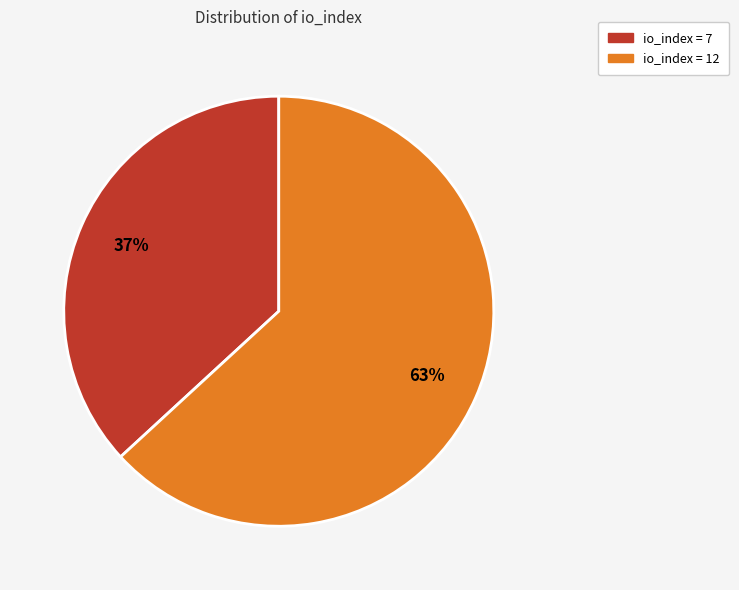

Does any single category account for the majority?

Yes